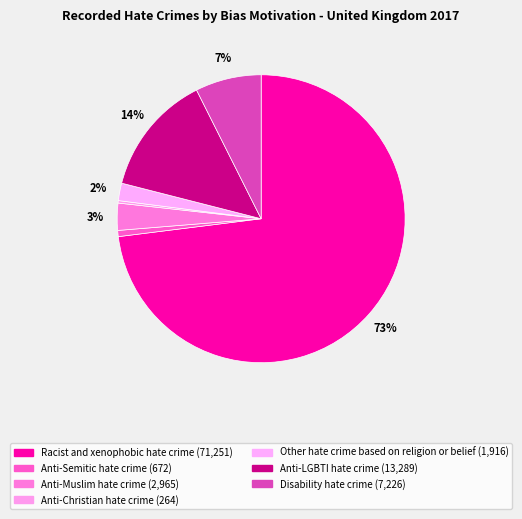

To the nearest percent, what percentage of the pie is Anti-Semitic hate crime?

1%